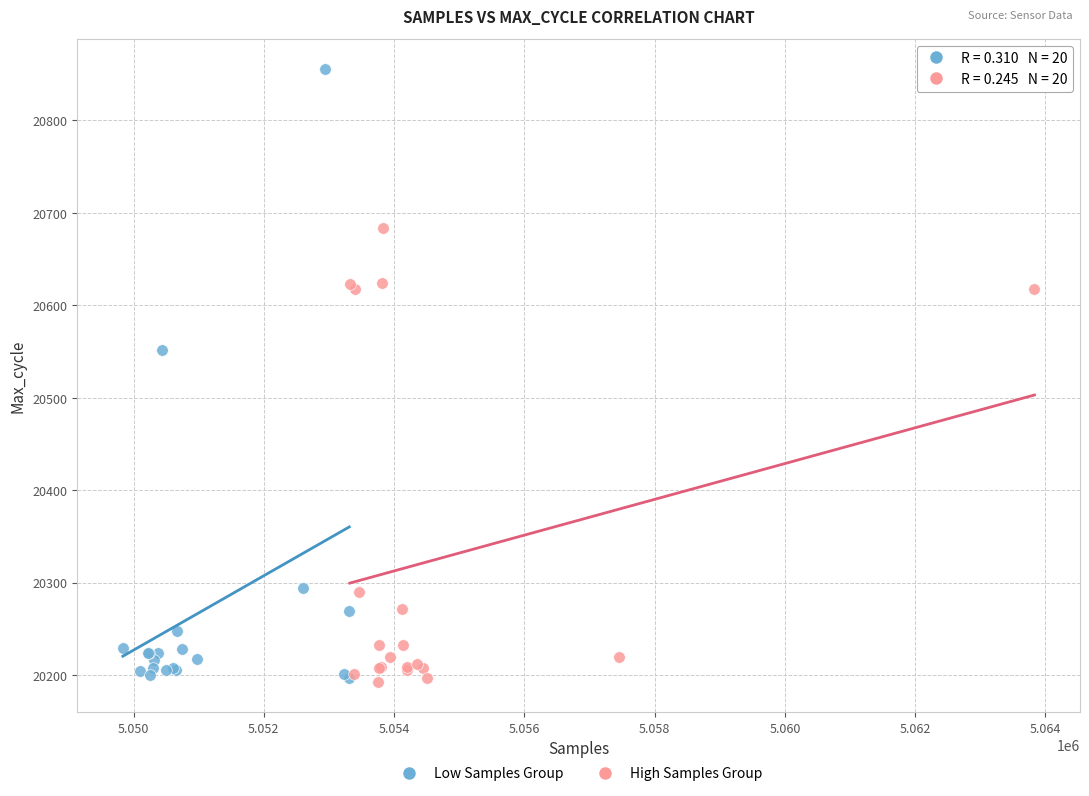

Which series reaches the maximum Y coordinate?

Low Samples Group